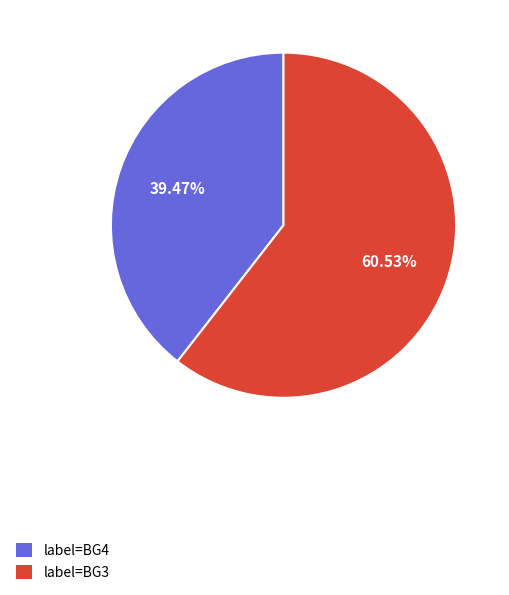

Do label=BG3 and label=BG4 together represent more than half of the pie?

Yes